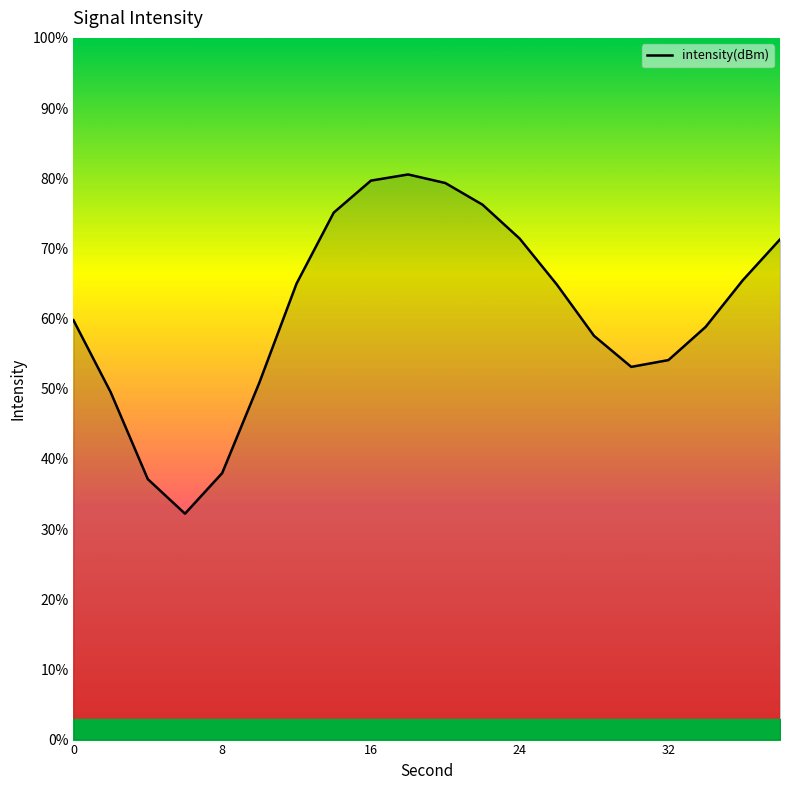

What is the maximum value shown in the chart?

80.5